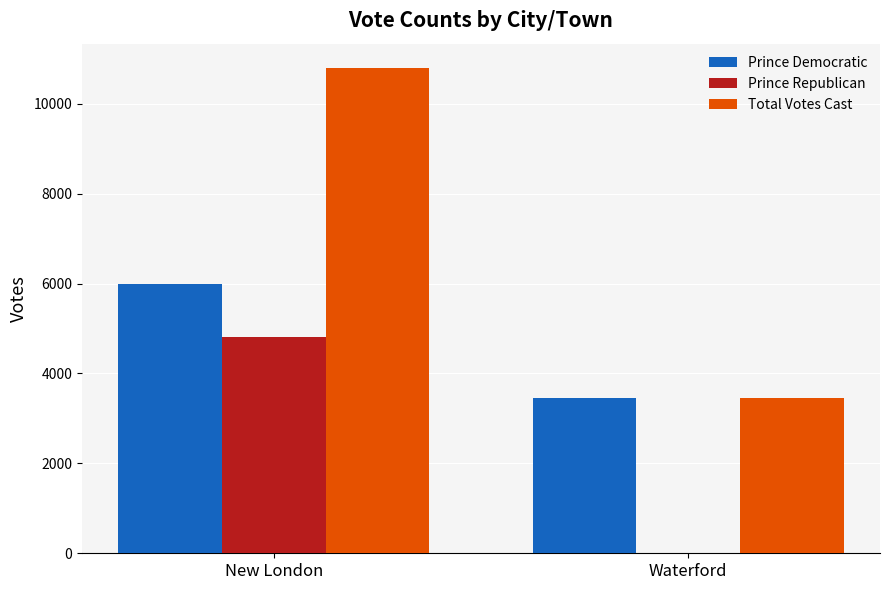

At which category is the sum across all series the highest?

New London